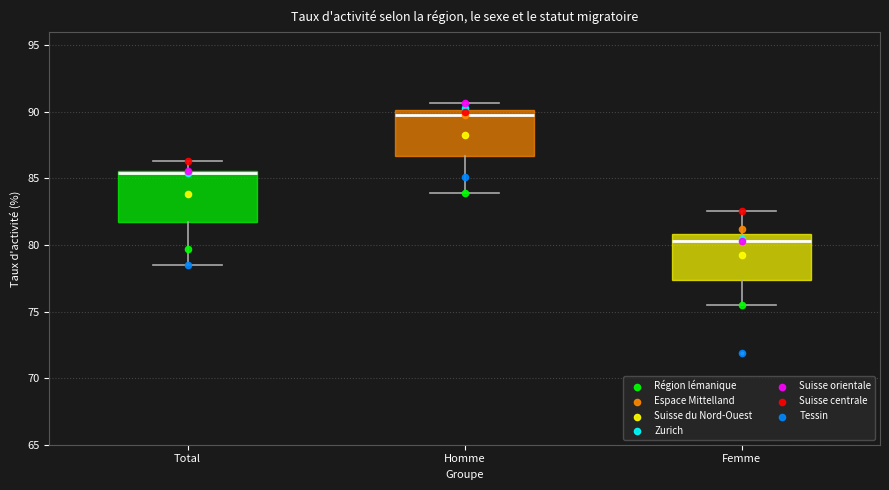

Reading left to right, read every box against the y-axis: the position of its median line, the range the box covers, and the ends of its whiskers. The values are not printed on the chart, so give them approximately, as read against the axis.

Total: median 85.5 (drawn on the box's upper edge), box 82.0 to 85.5, whiskers 78.5 to 86.5
Homme: median 90.0 (just below the box's upper edge), box 86.5 to 90.0, whiskers 84.0 to 90.5
Femme: median 80.5, box 77.5 to 81.0, whiskers 75.5 to 82.5